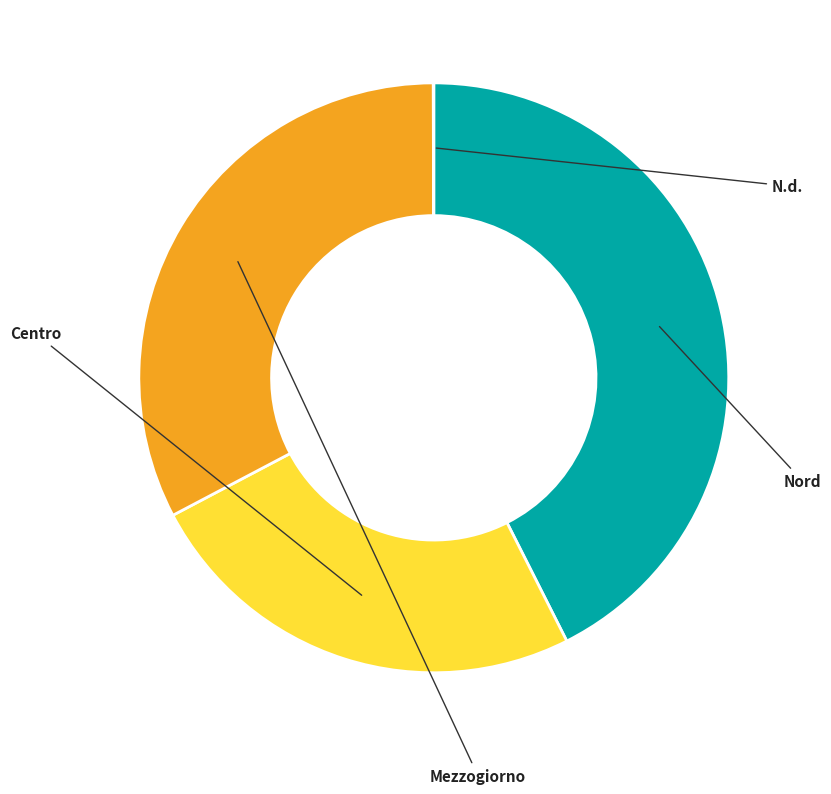

What percentage is the Nord slice, to the nearest percent?

43%